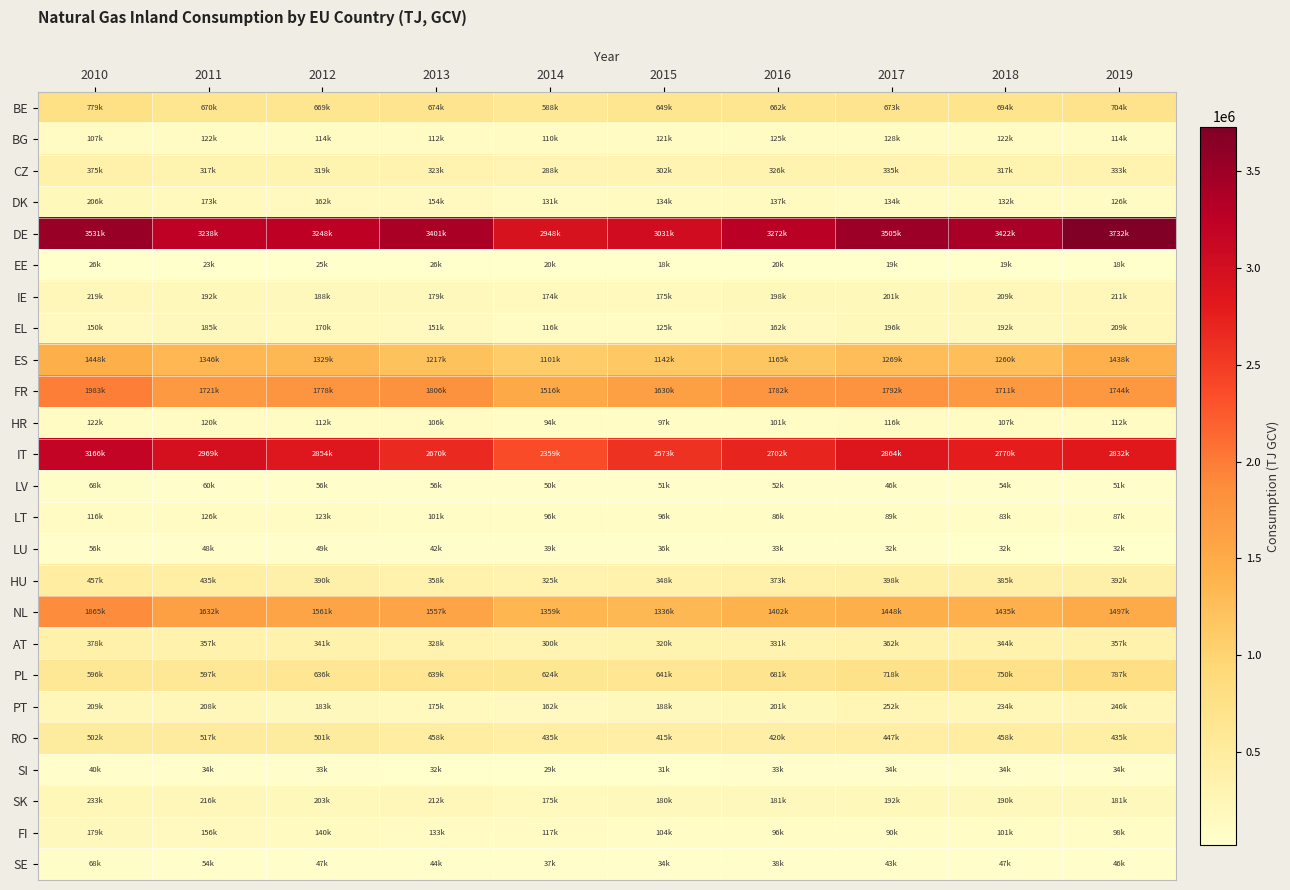

What is the maximum value shown in the chart?

3731726.5